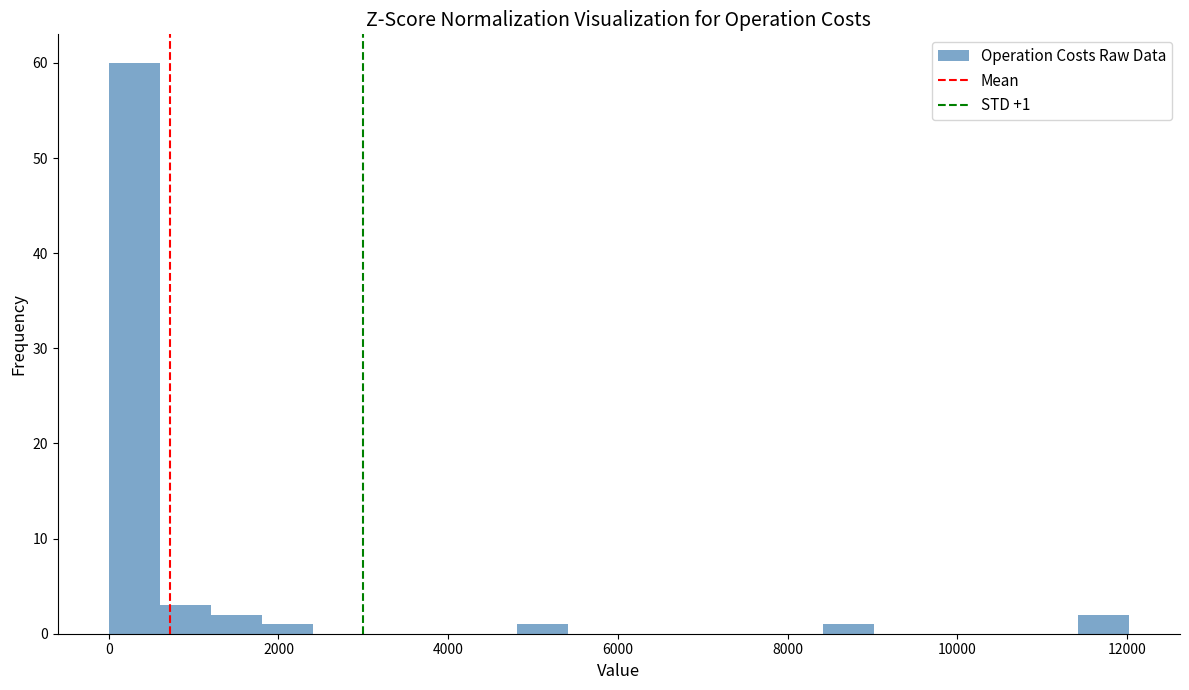

Around what value on the x-axis is the tallest bar? Give the approximate position of its centre, as read against the axis.

400